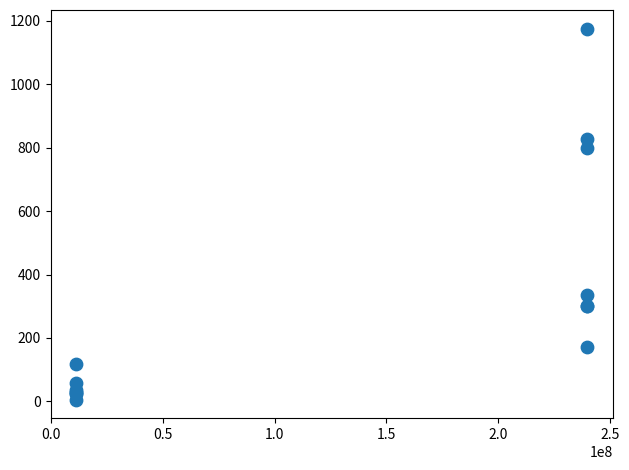

What Y value in the scatter plot is closest to 590?

798